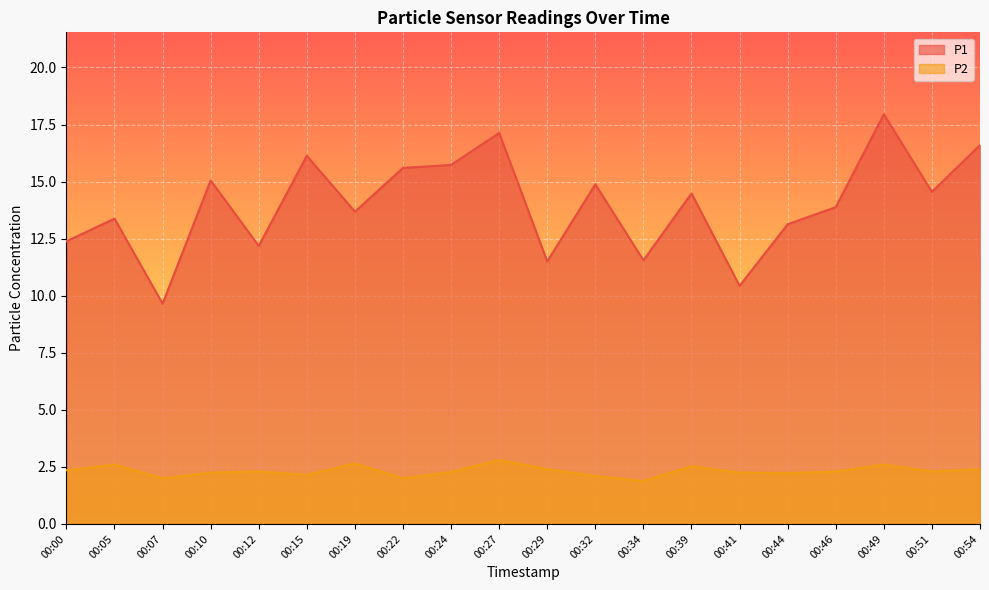

True or false: P2 and P1 cross at least once.

False